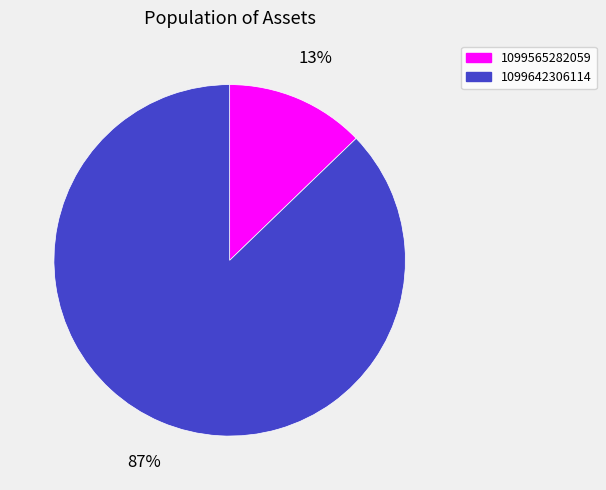

What is the largest slice in the pie chart?

1099642306114